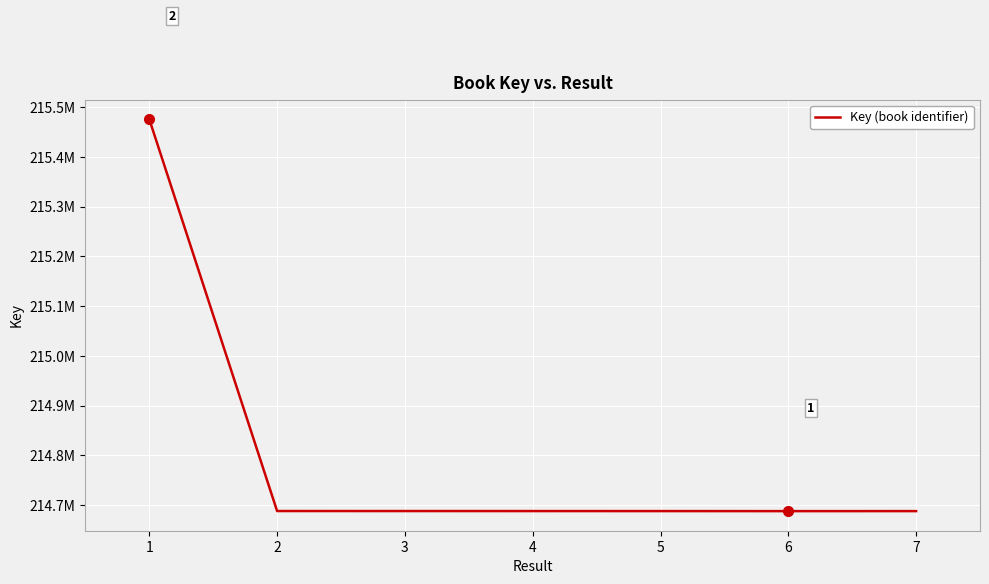

Does the chart have visible grid lines?

Yes